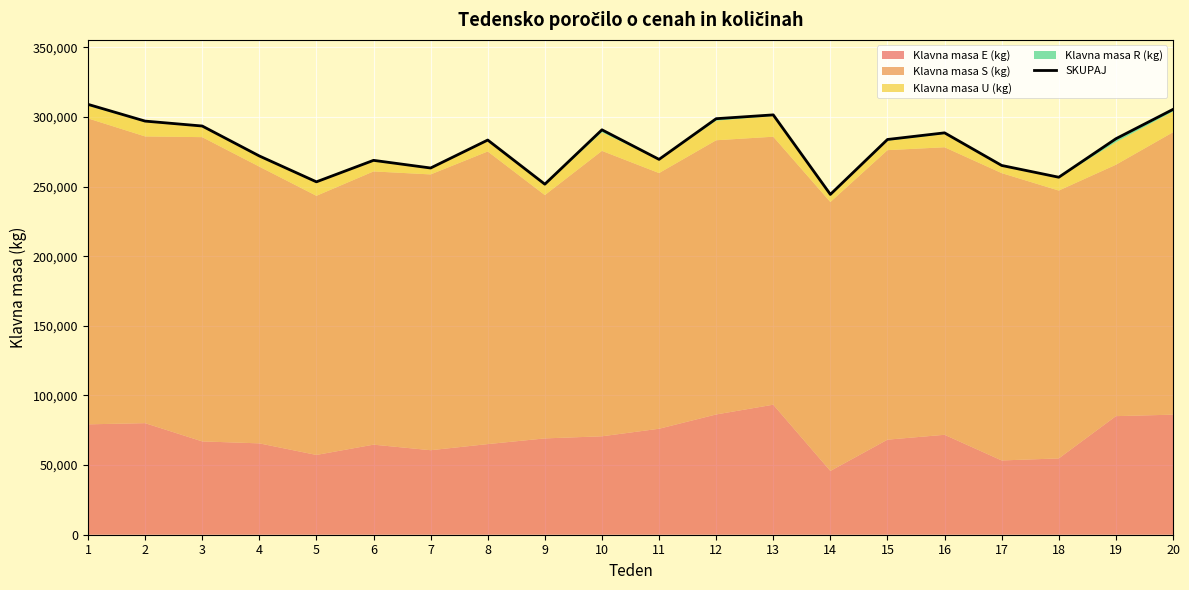

How many interior local peaks (higher than both neighbors) does the data have?

5